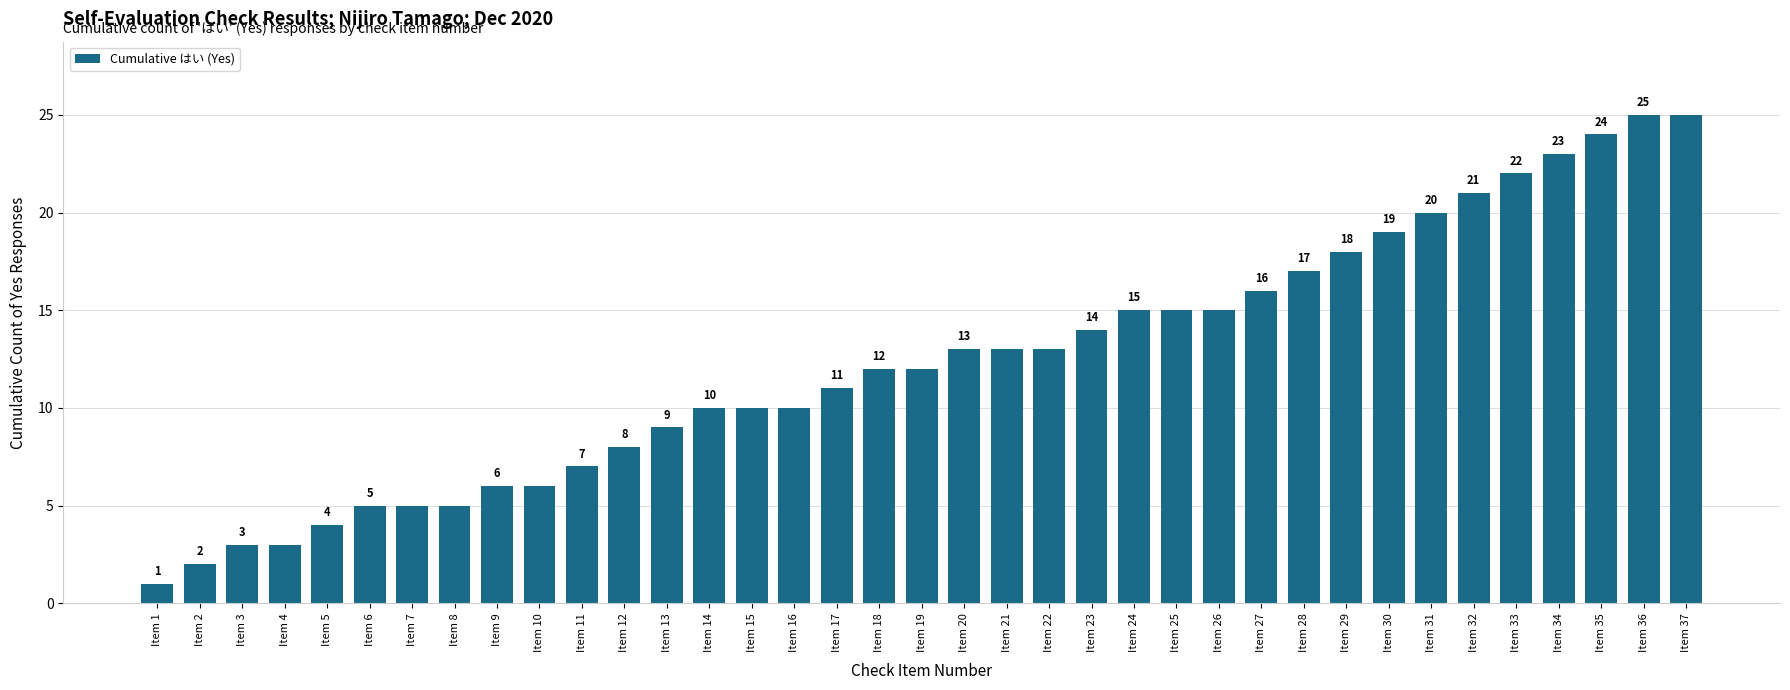

What is the change in value from Item 8 to Item 16?

+5